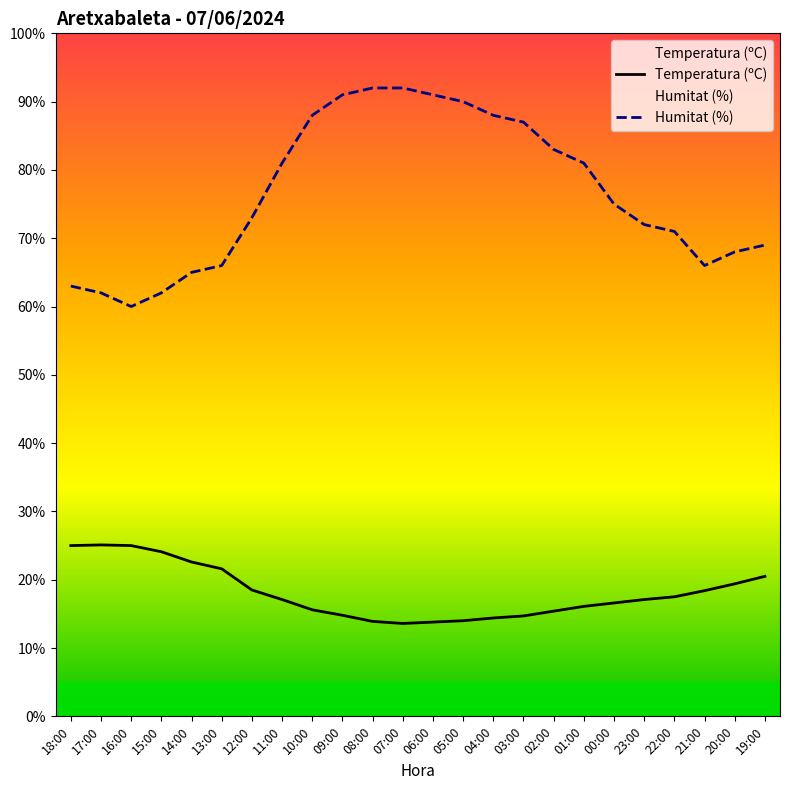

What is the maximum value shown in the chart?

92.0